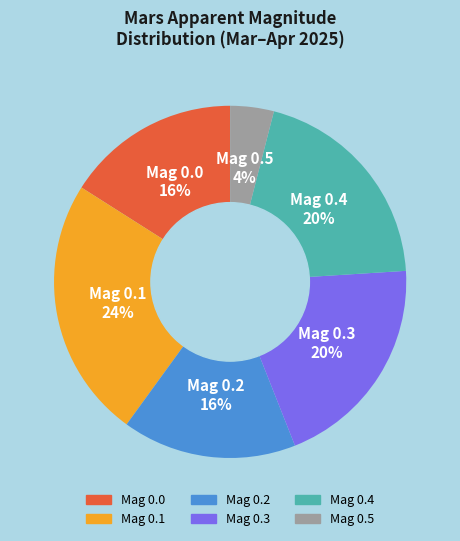

To the nearest percent, what is the difference between the largest and smallest slice percentages?

20%